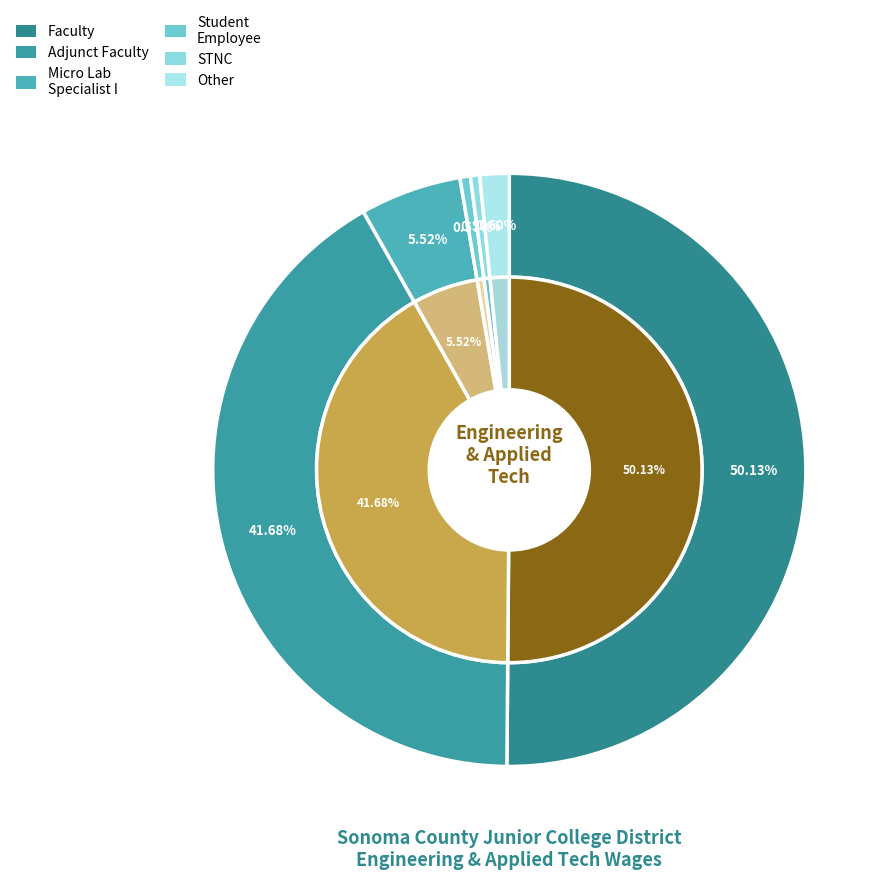

To the nearest percent, what is the average slice percentage?

17%